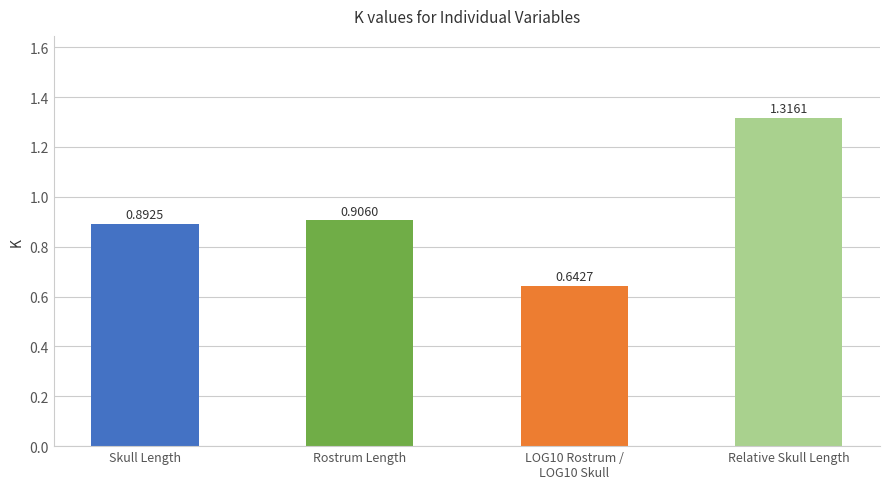

Is it true that the value at Skull Length is 0.5?

False